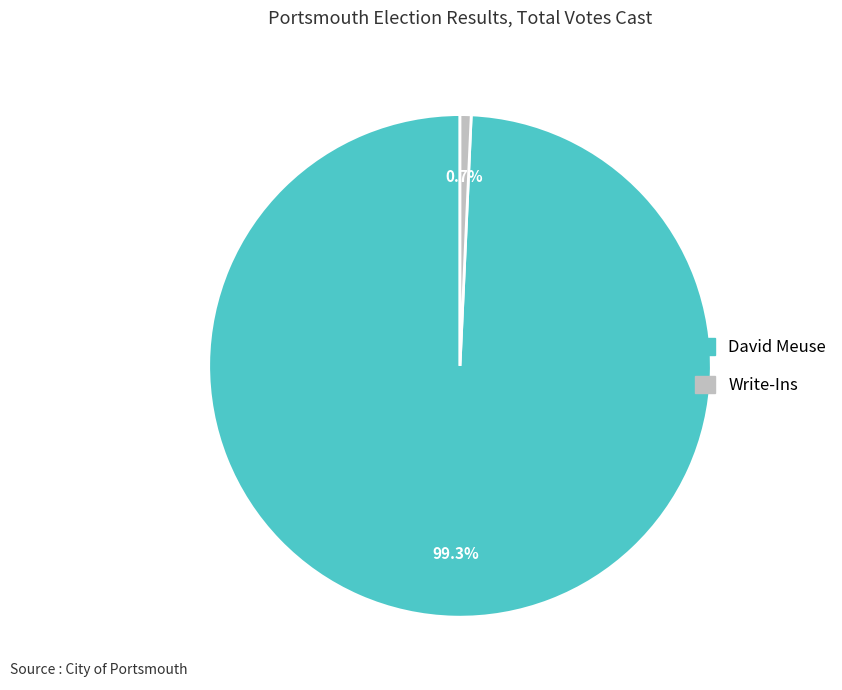

Between Write-Ins and David Meuse, which is larger?

David Meuse